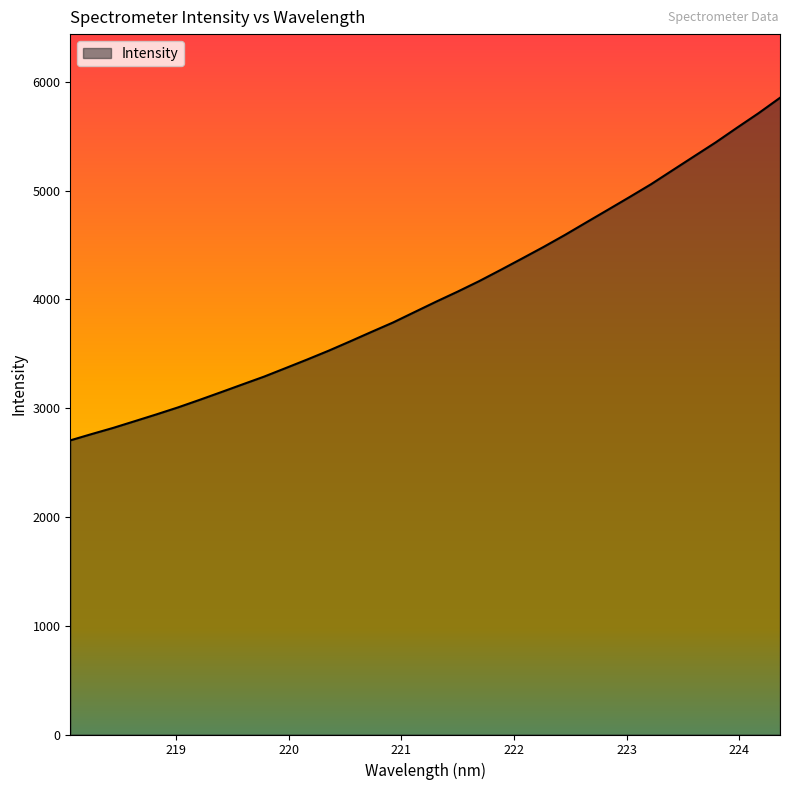

What is the difference between the maximum and minimum values?

3148.8